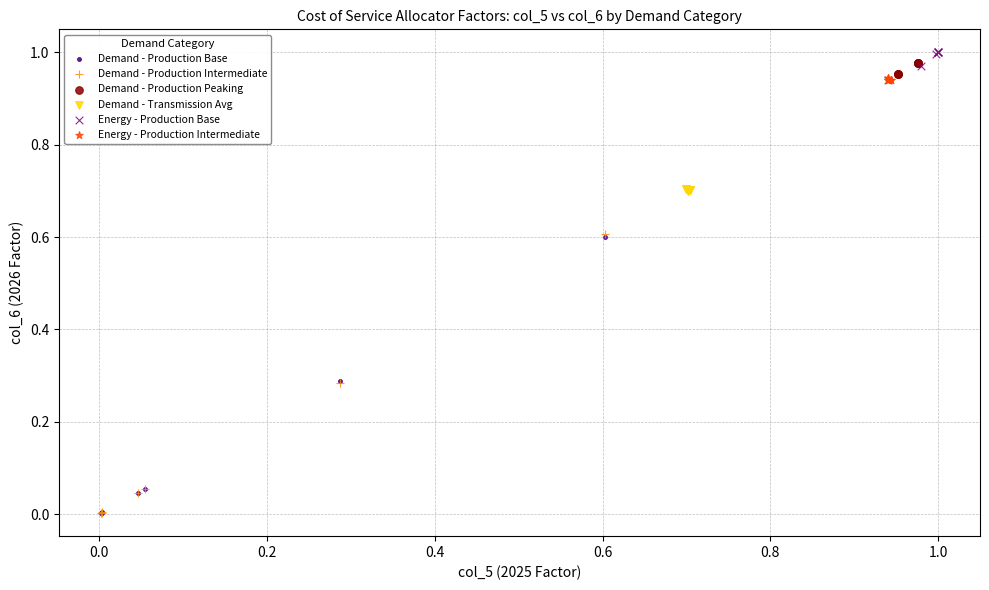

Which series has the largest Y range (max minus min)?

Demand - Production Intermediate